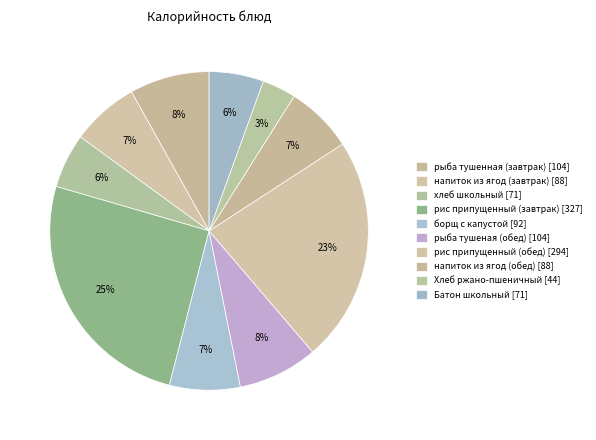

What is the change in value from рыба тушенная (завтрак) to Батон школьный?

-33